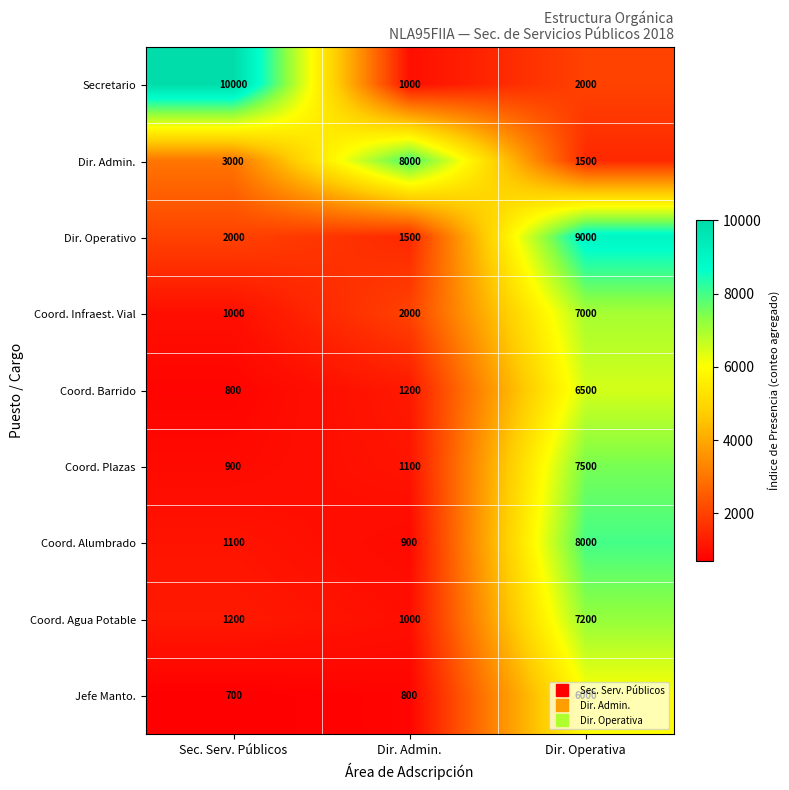

What value does the Dir. Admin. series have at Dir. Admin., to the nearest 50?

8000